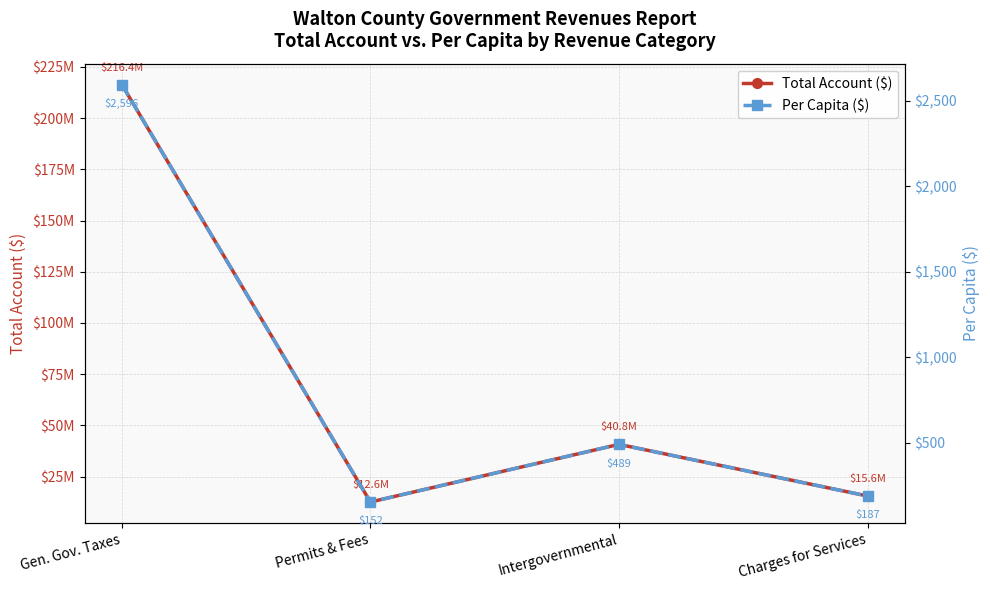

In Per Capita ($), how many points are higher than both neighbors (excluding endpoints)?

1